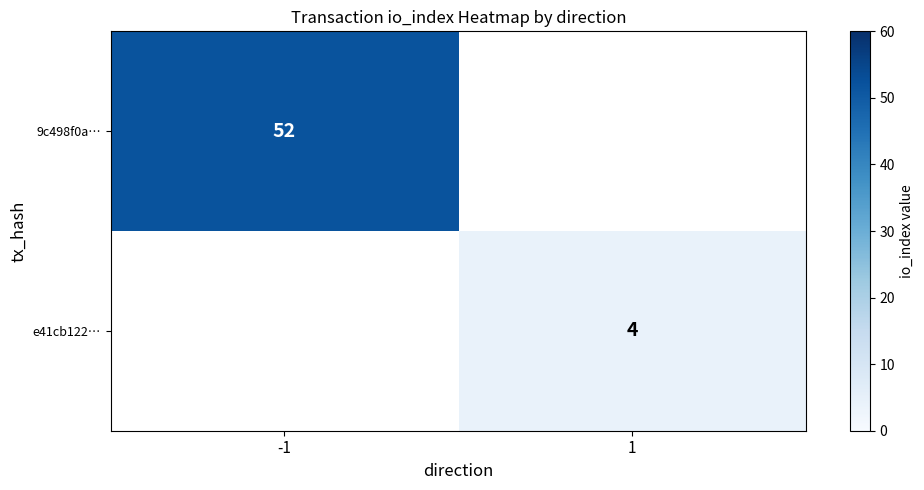

Is the value of e41cb122… at 1 greater than the value of 9c498f0a… at -1?

No